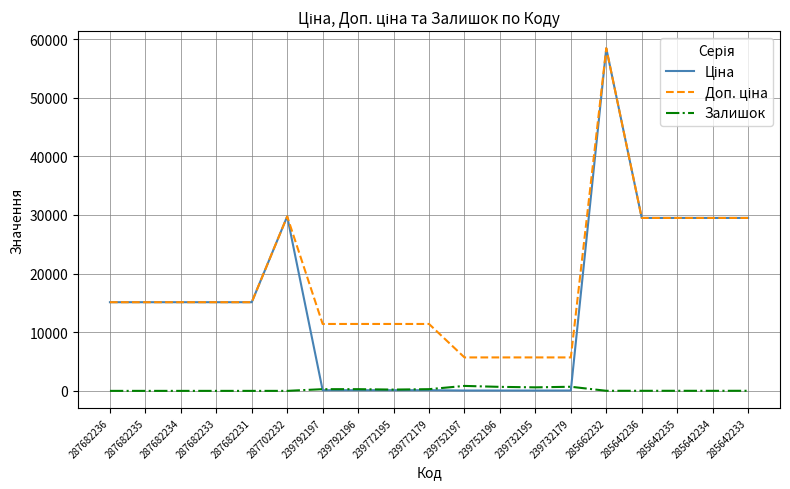

Which category has the highest value across all series?

285662232